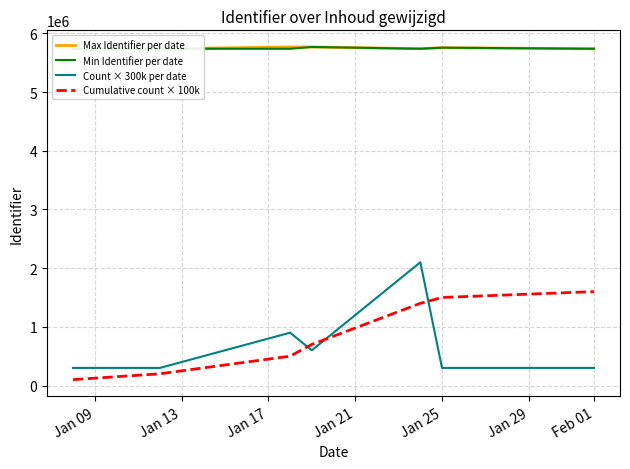

True or false: Max Identifier per date and Count × 300k per date intersect in this chart.

False